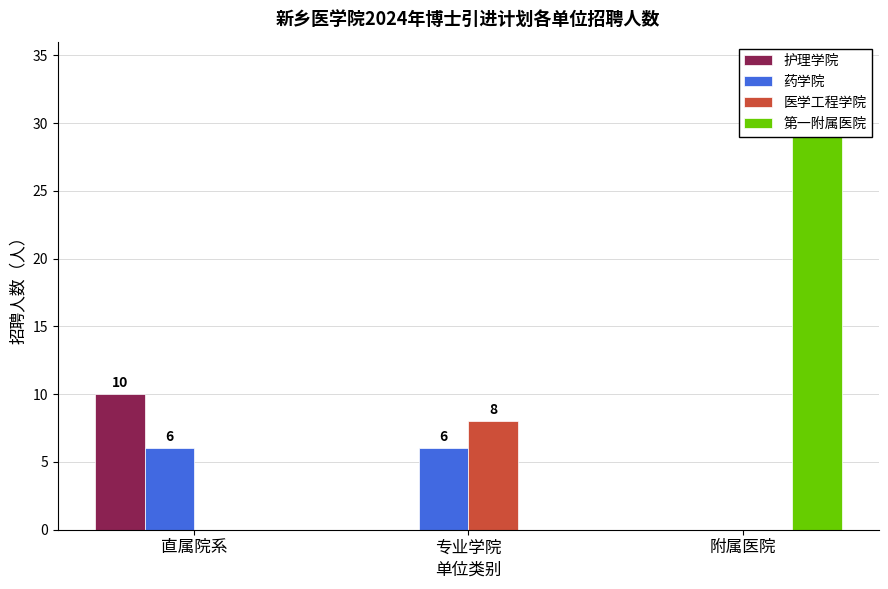

What is the spread (max minus min) of values at 直属院系?

10